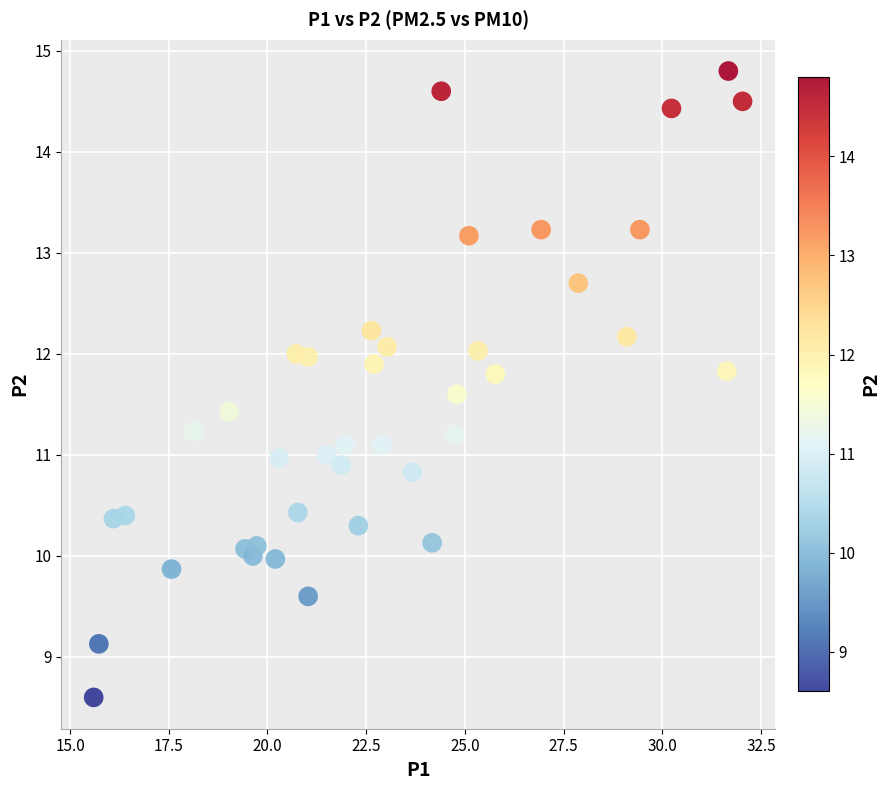

What is the range of X values (max minus min)?

16.4